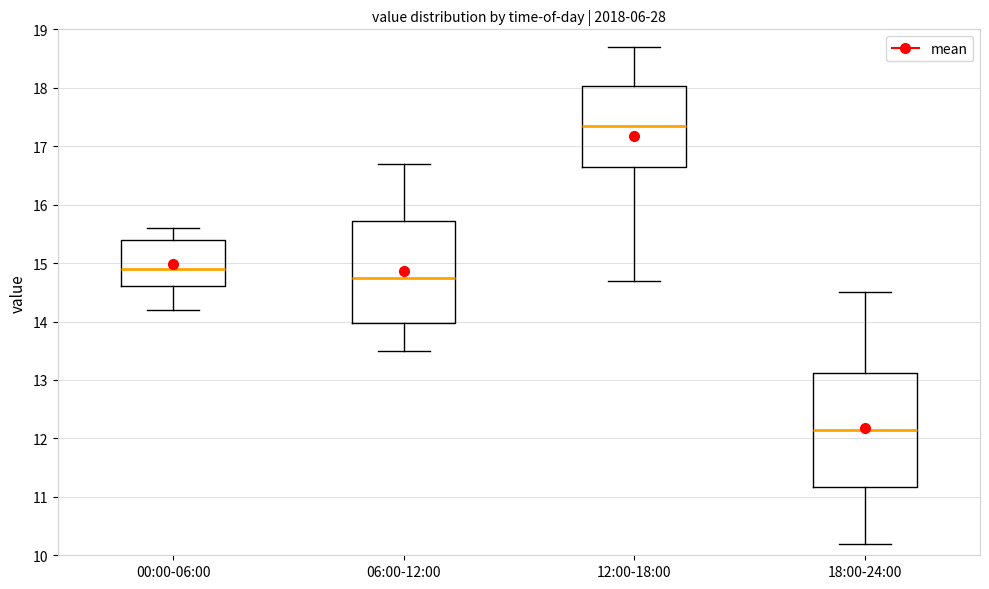

Where does the upper whisker of the box for 12:00-18:00 end on the y-axis? The values are not printed on the chart, so give them approximately, as read against the axis.

18.7